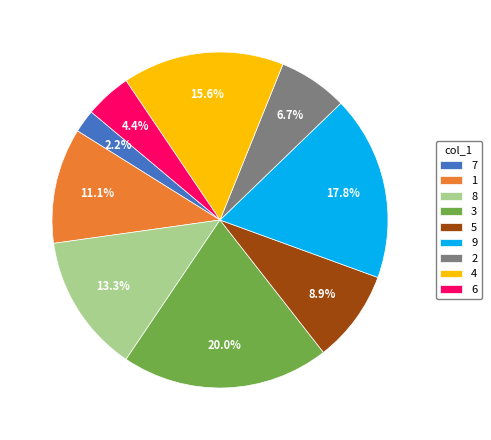

How much of the chart is everything except 8?

86.7%